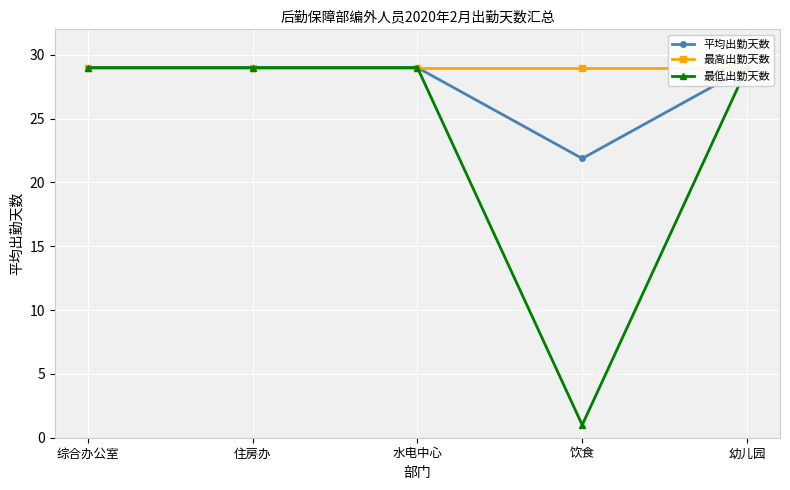

What are all the series names shown in the legend?

平均出勤天数, 最高出勤天数, 最低出勤天数